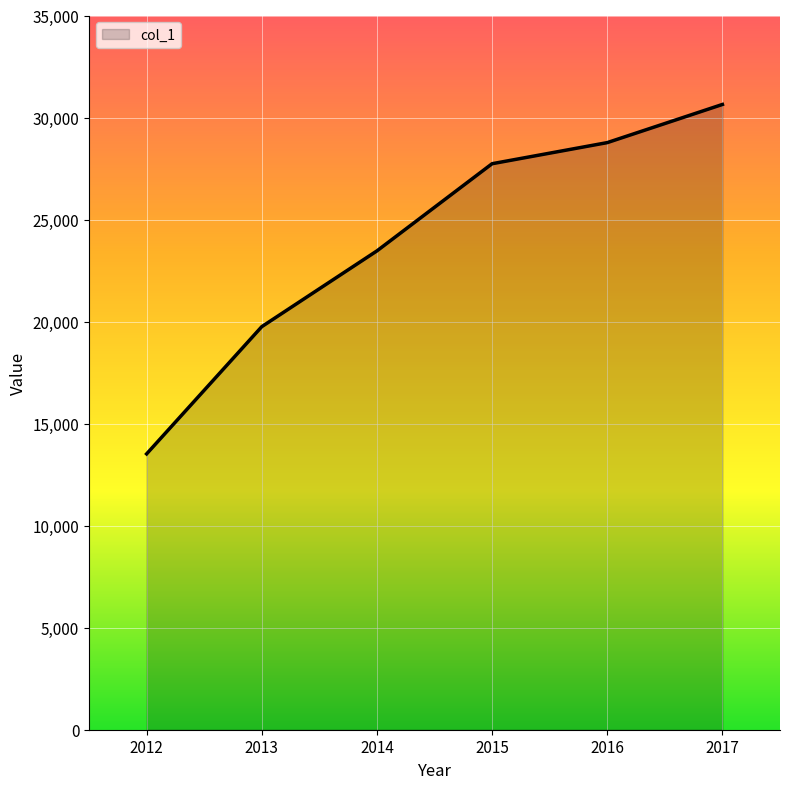

What is the difference between the values at 2013 and 2017?

10889